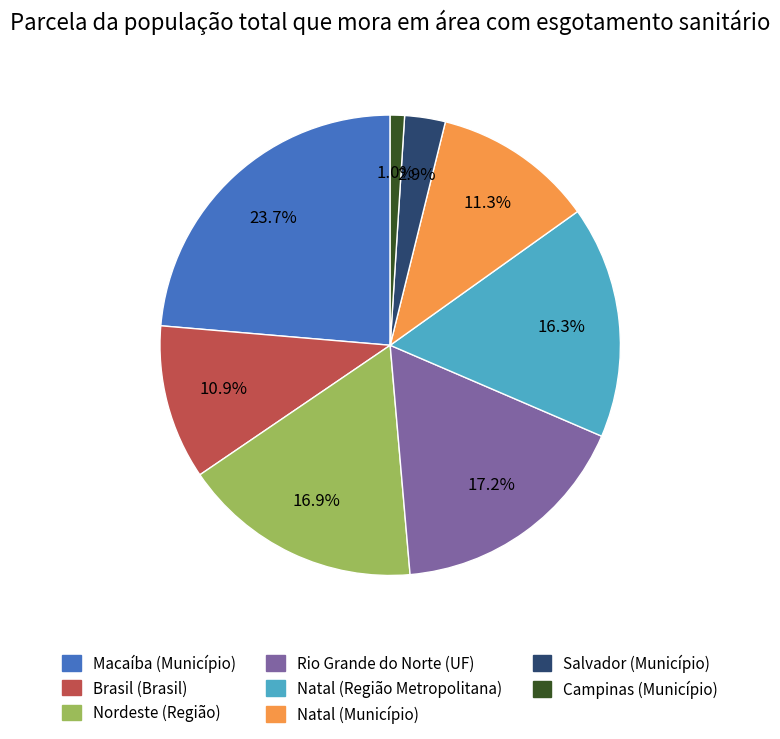

Does any single category account for the majority?

No